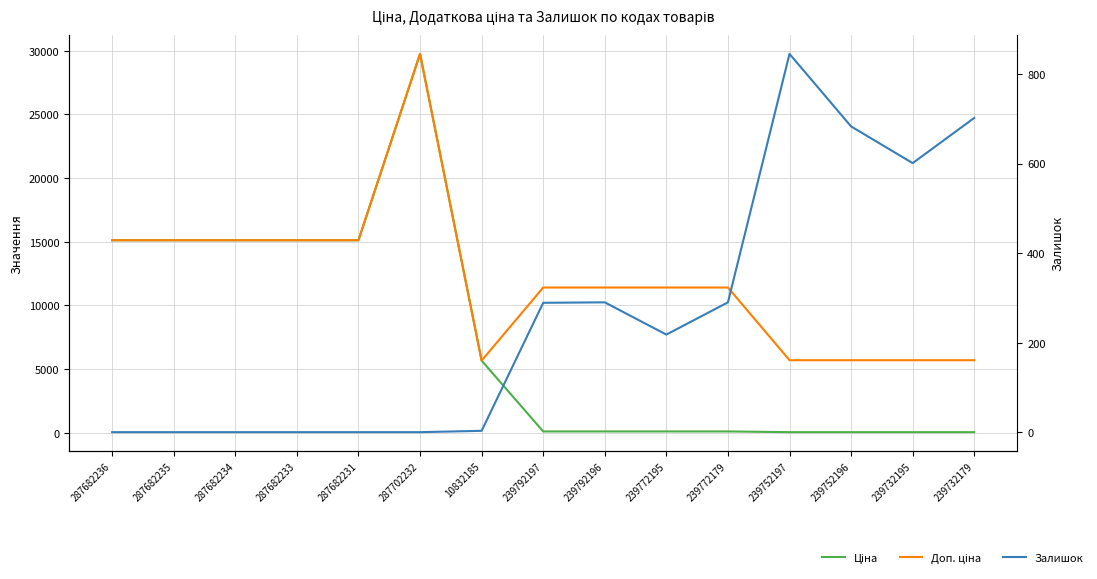

What is the label of the 9th point from the right?

10832185